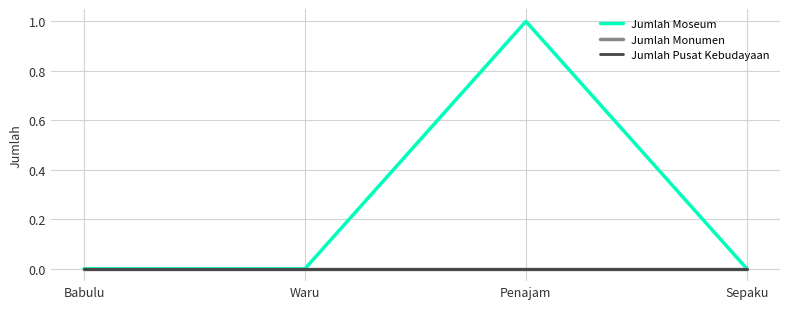

True or false: Jumlah Monumen and Jumlah Moseum intersect in this chart.

False